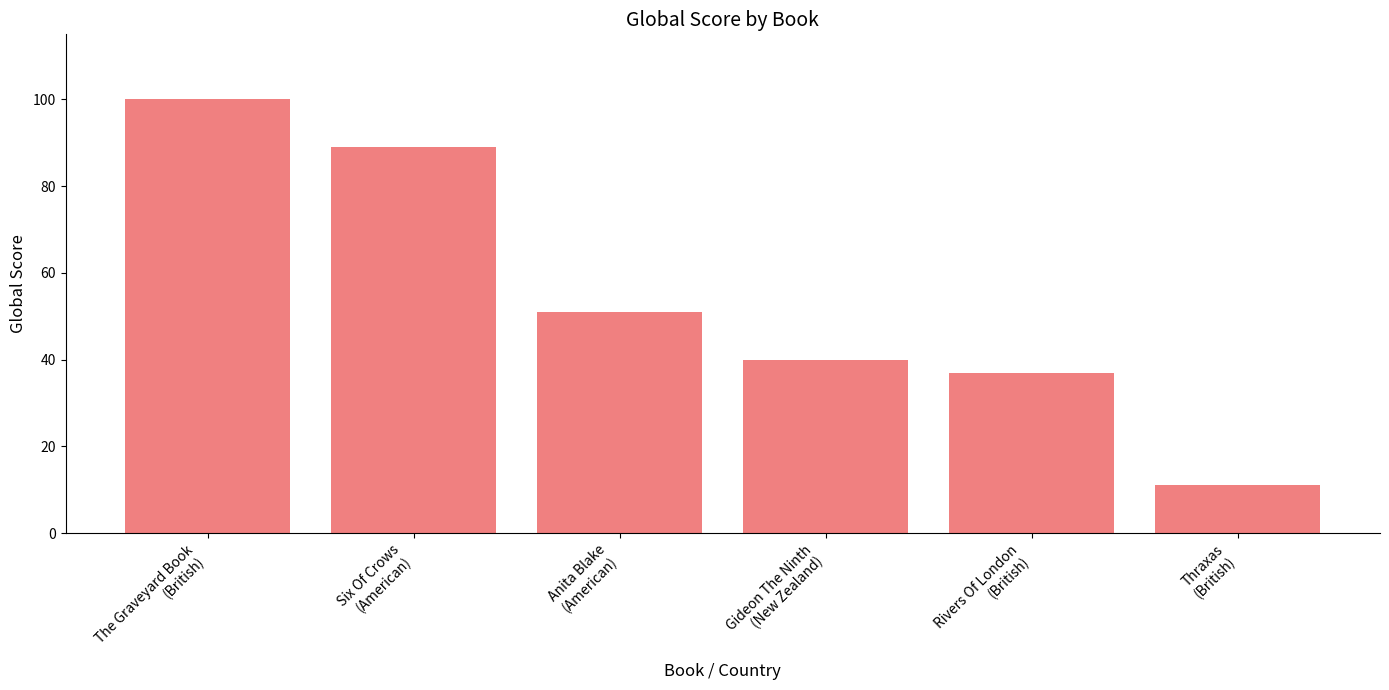

What is the ratio of the value at Anita Blake
(American) to the value at Rivers Of London
(British)?

1.4